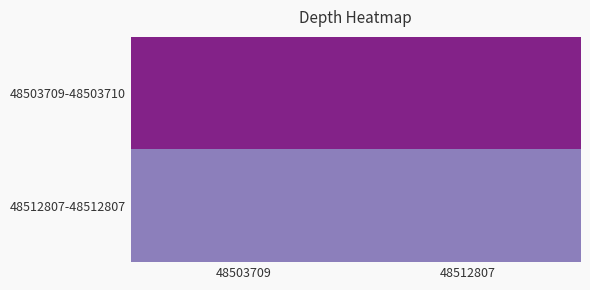

Which series has the largest total across all categories?

48503709-48503710